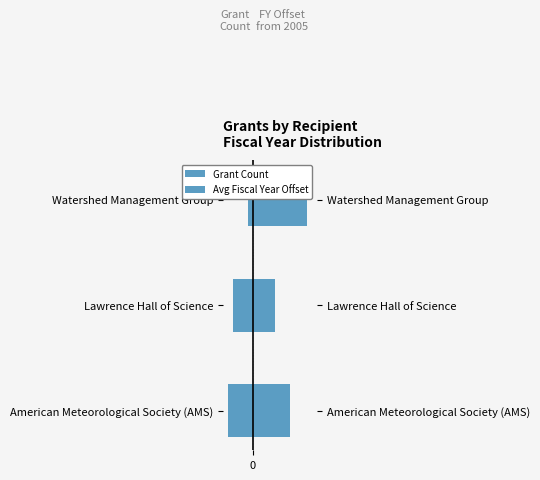

What are all the series names shown in the legend?

Grant Count, Avg Fiscal Year Offset